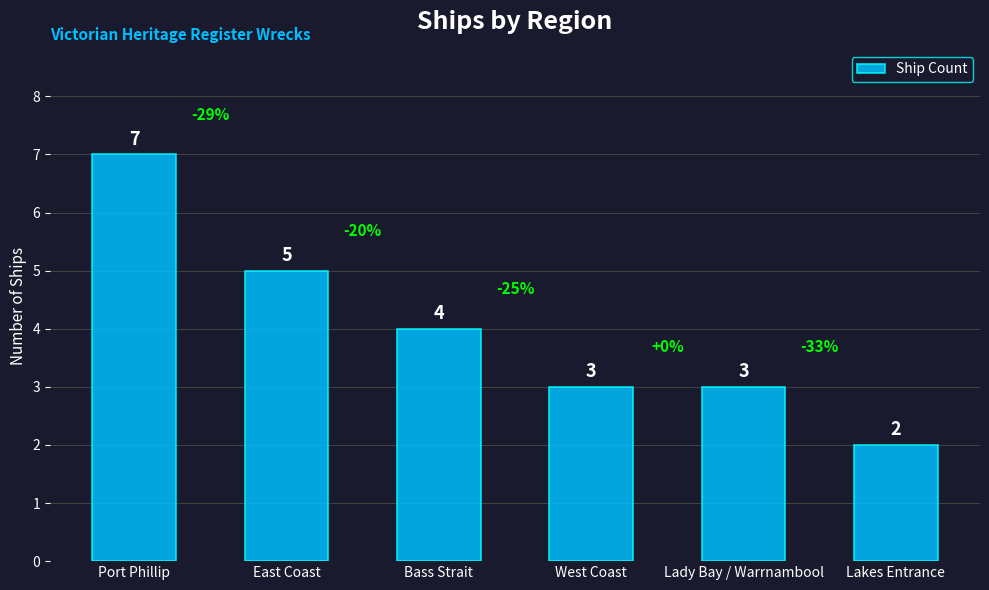

What is the value of the 4th bar from the left?

3